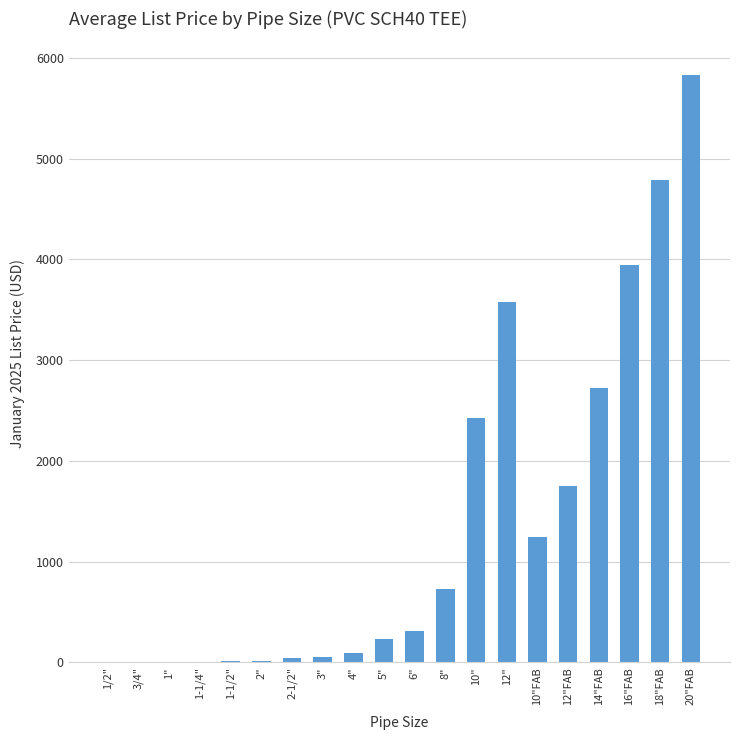

Count the number of categories in the chart.

20